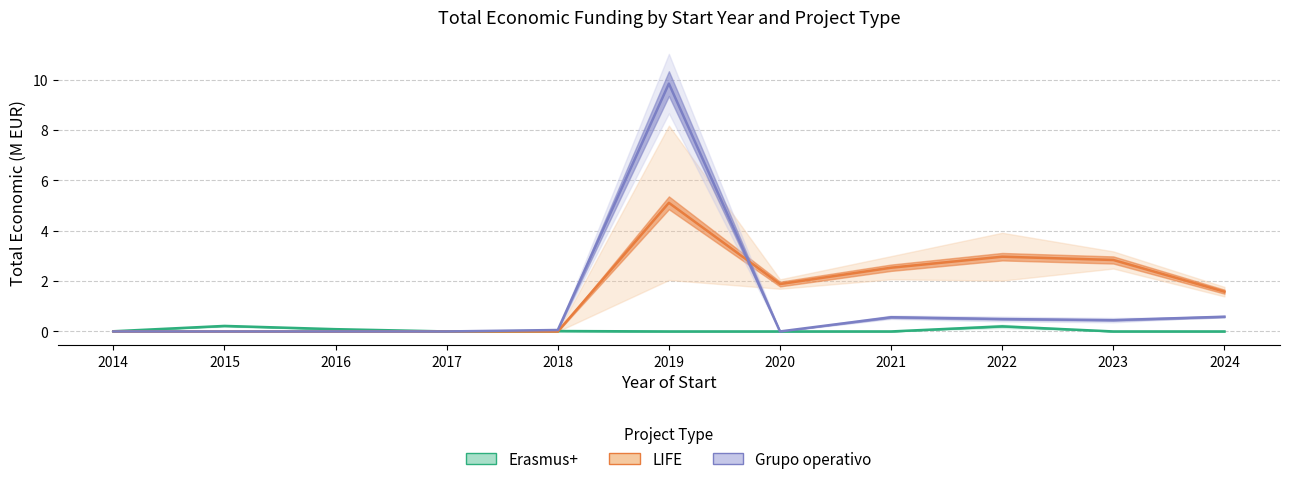

How many values in the LIFE series exceed 1?

6